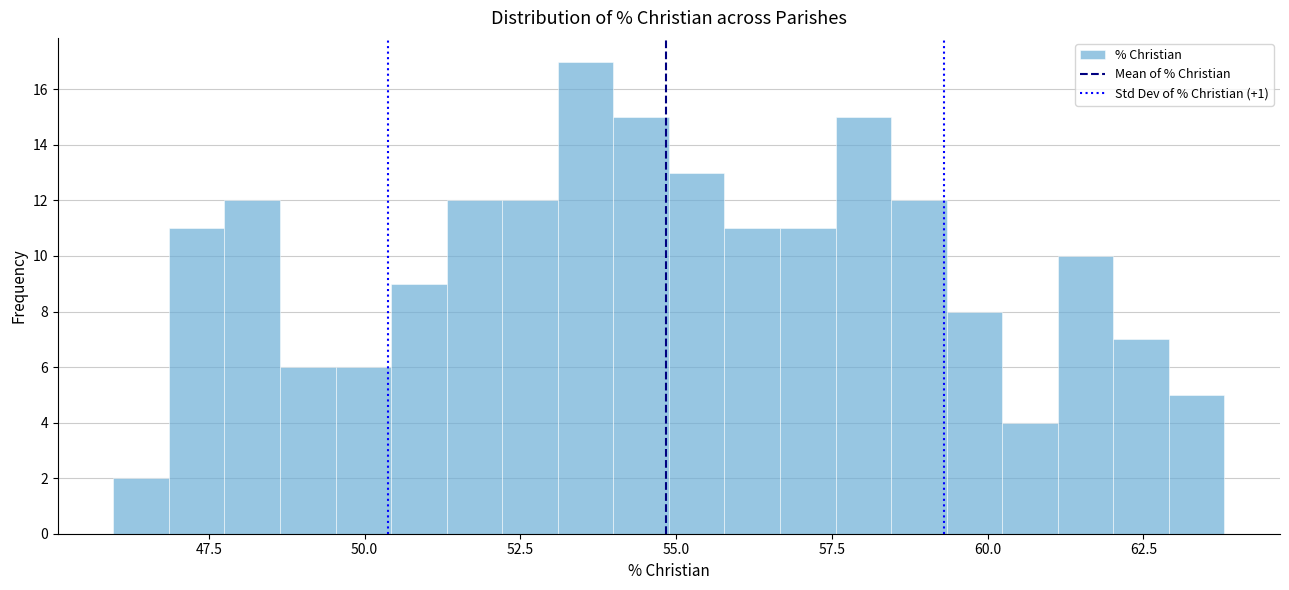

Around what value on the x-axis is the tallest bar? Give the approximate position of its centre, as read against the axis.

53.5